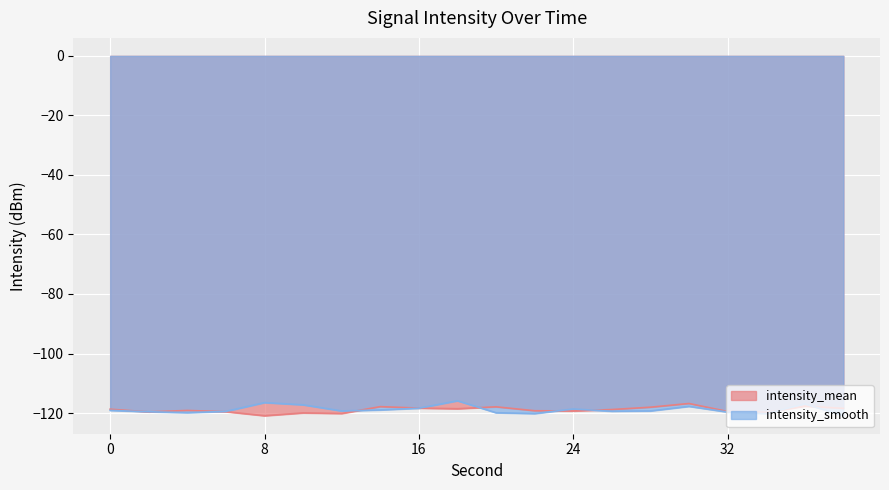

Where is intensity_smooth nearest to the value -118?

30